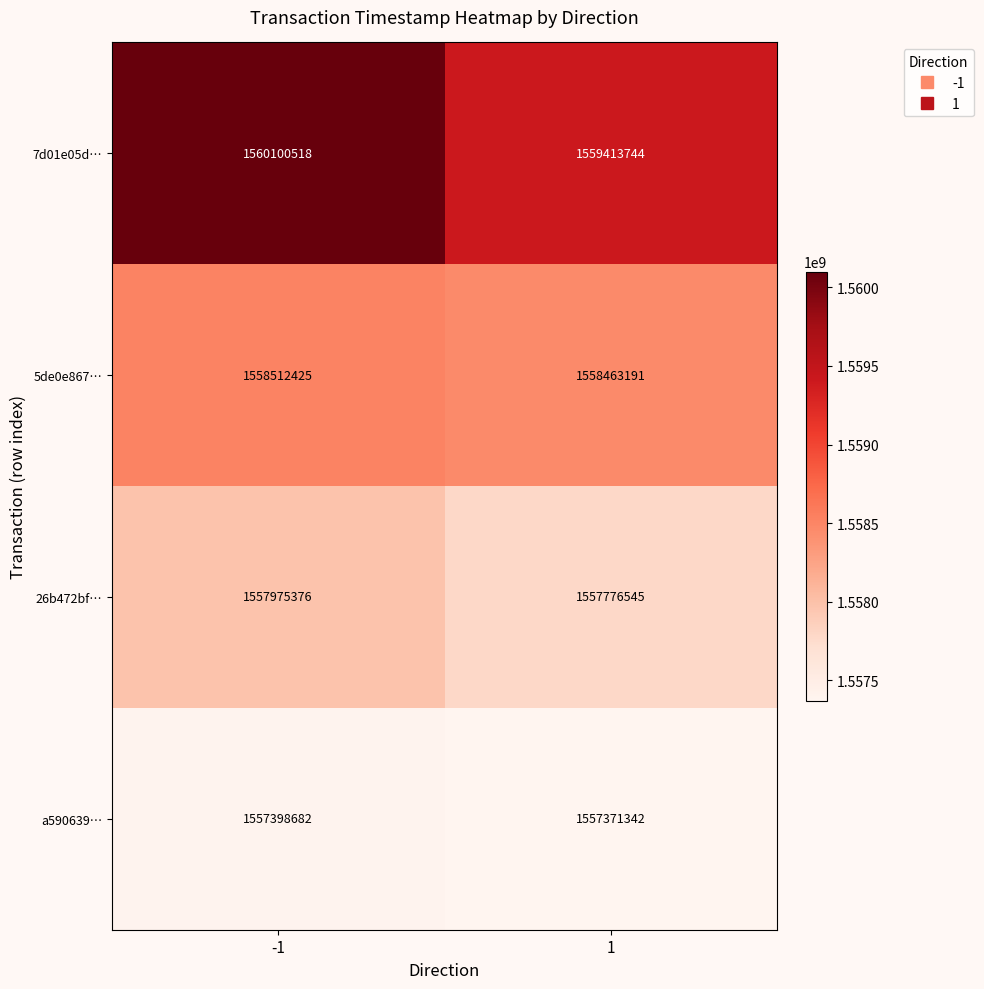

What is the difference between the highest and lowest values at 1?

2042402